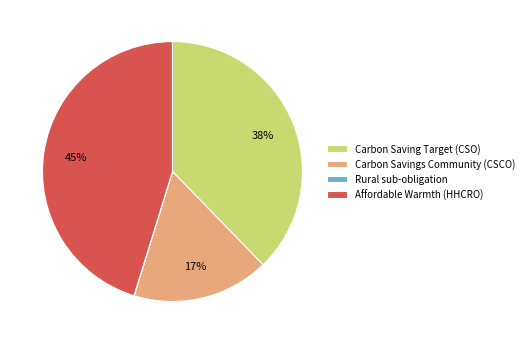

To the nearest percent, what is the difference between the largest and smallest slice percentages?

45%